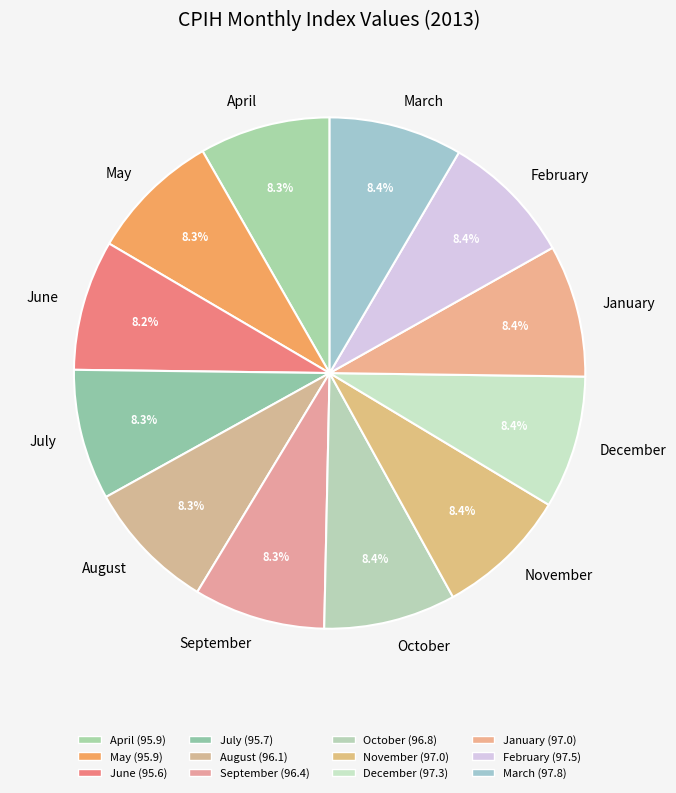

Combined, do October and June account for over 50%?

No